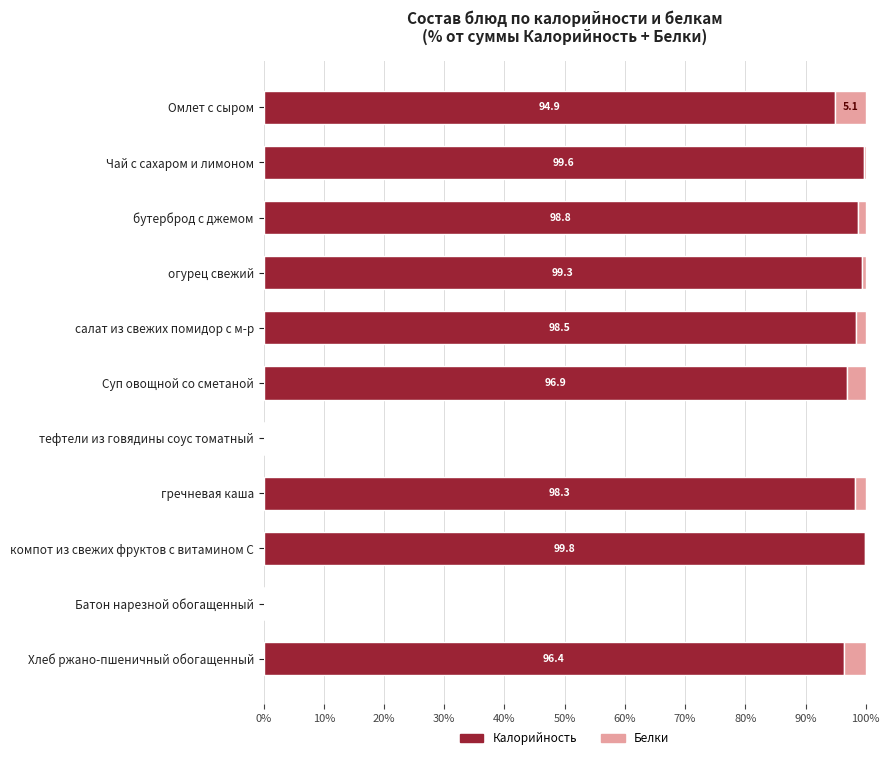

Read the Калорийность value at Суп овощной со сметаной.

96.9